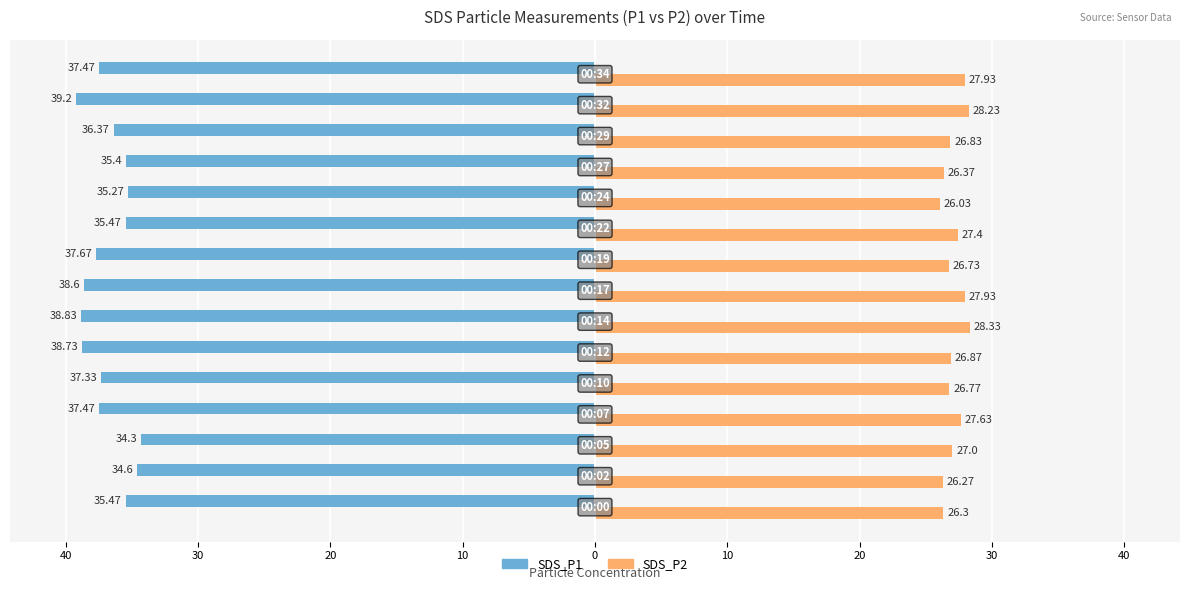

What are all the series names shown in the legend?

SDS_P1, SDS_P2